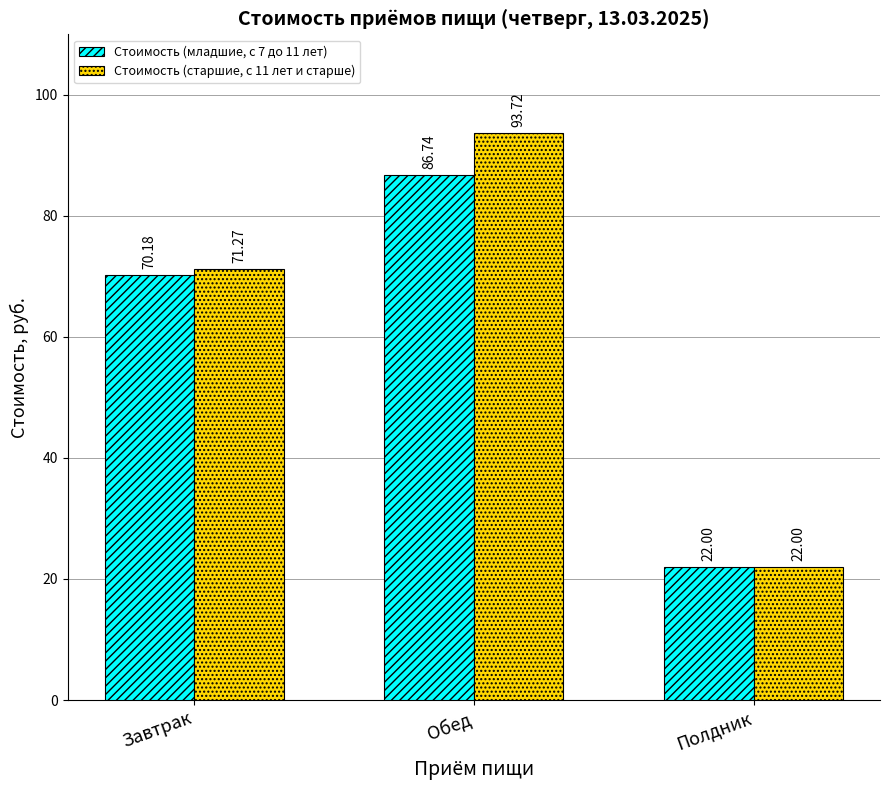

How many bars are there in total?

6